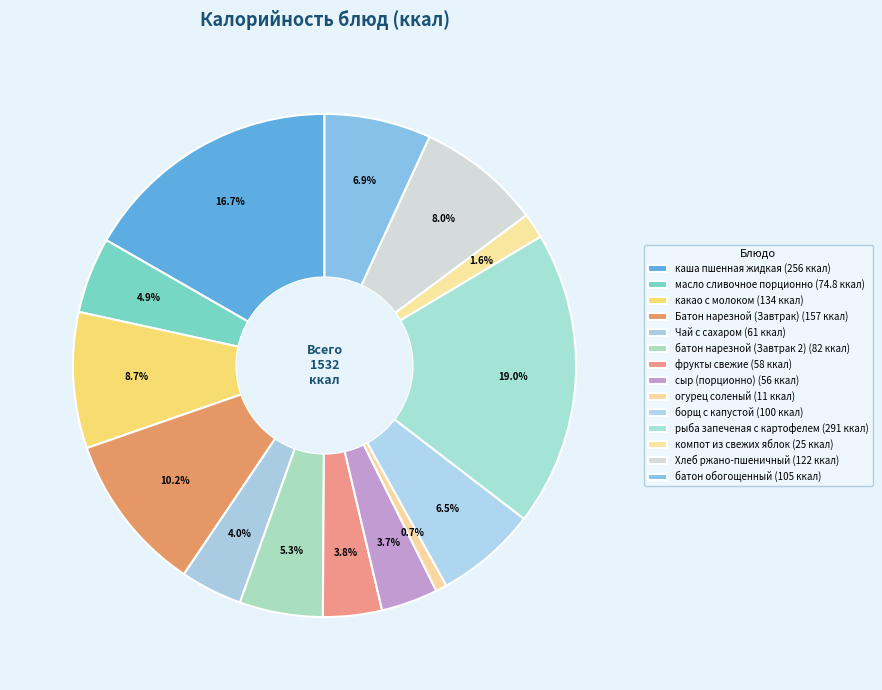

To the nearest percent, what is the average slice percentage?

7%